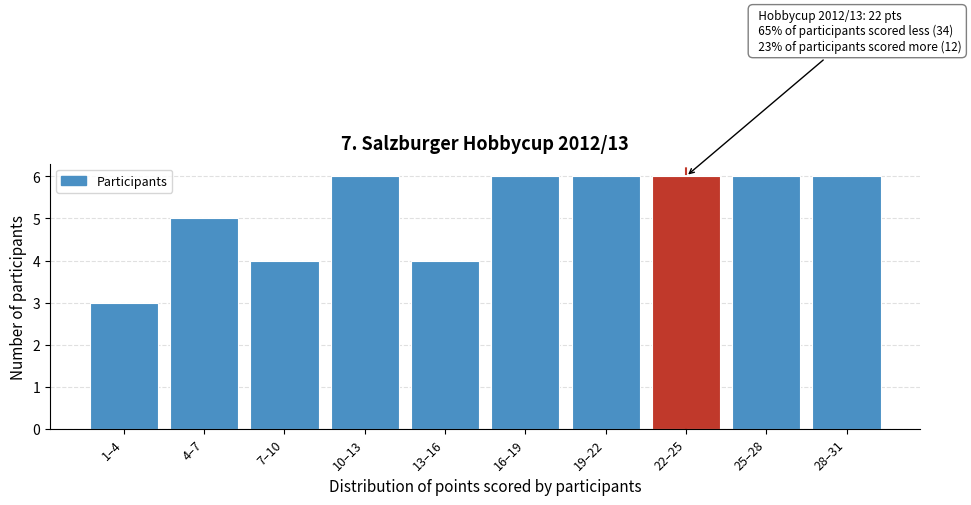

Reading left to right, what are all the values shown in this chart?

3	5	4	6	4	6	6	6	6	6